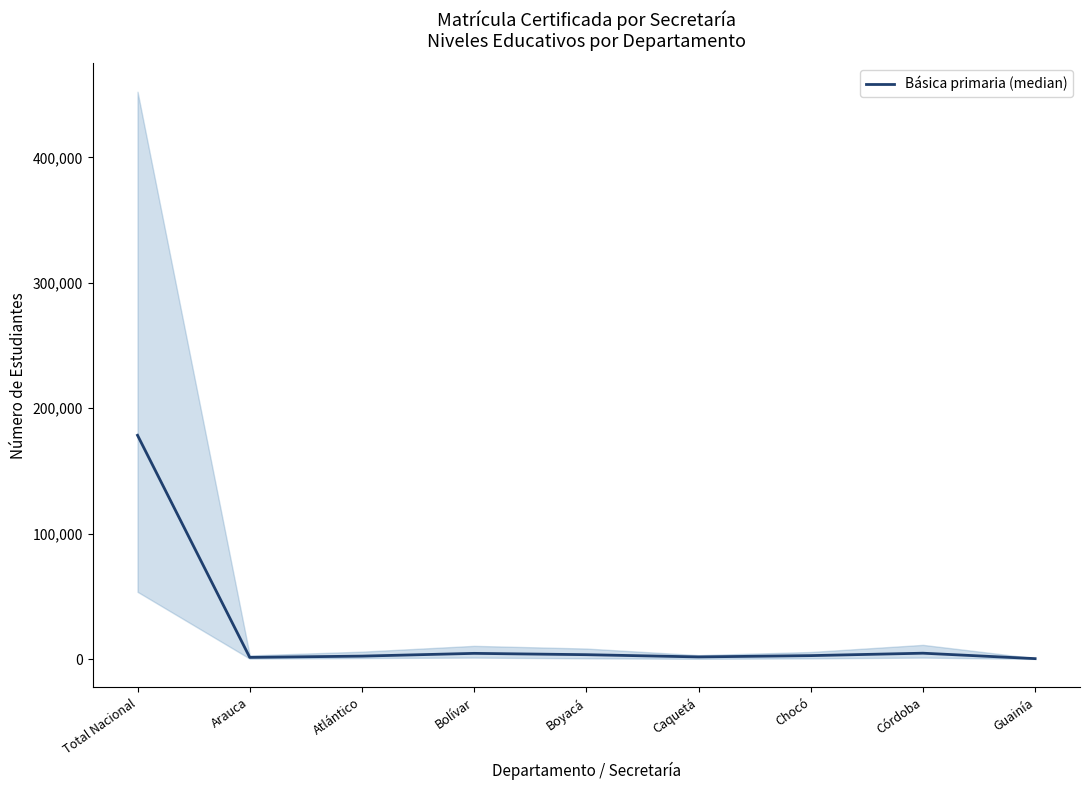

What is the ratio of the value at Bolívar to the value at Boyacá?

1.3